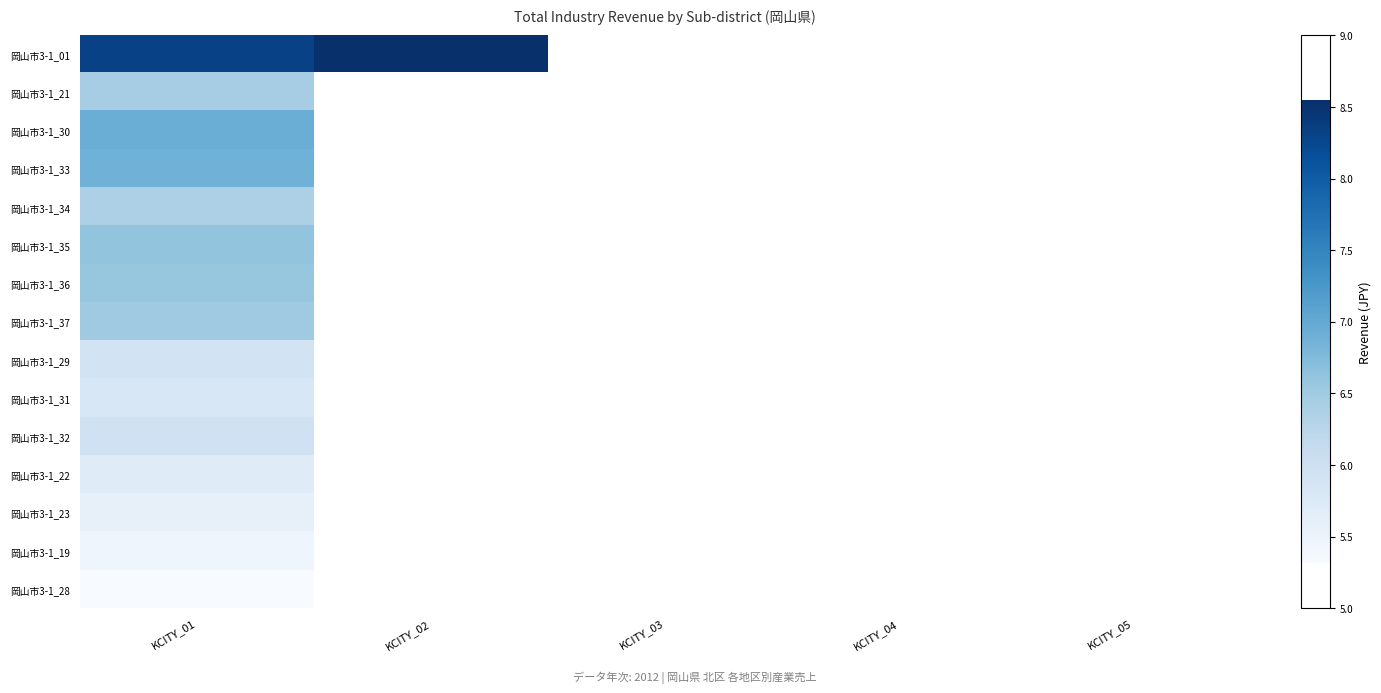

What is the total value across all series at KCITY_01?

94.4